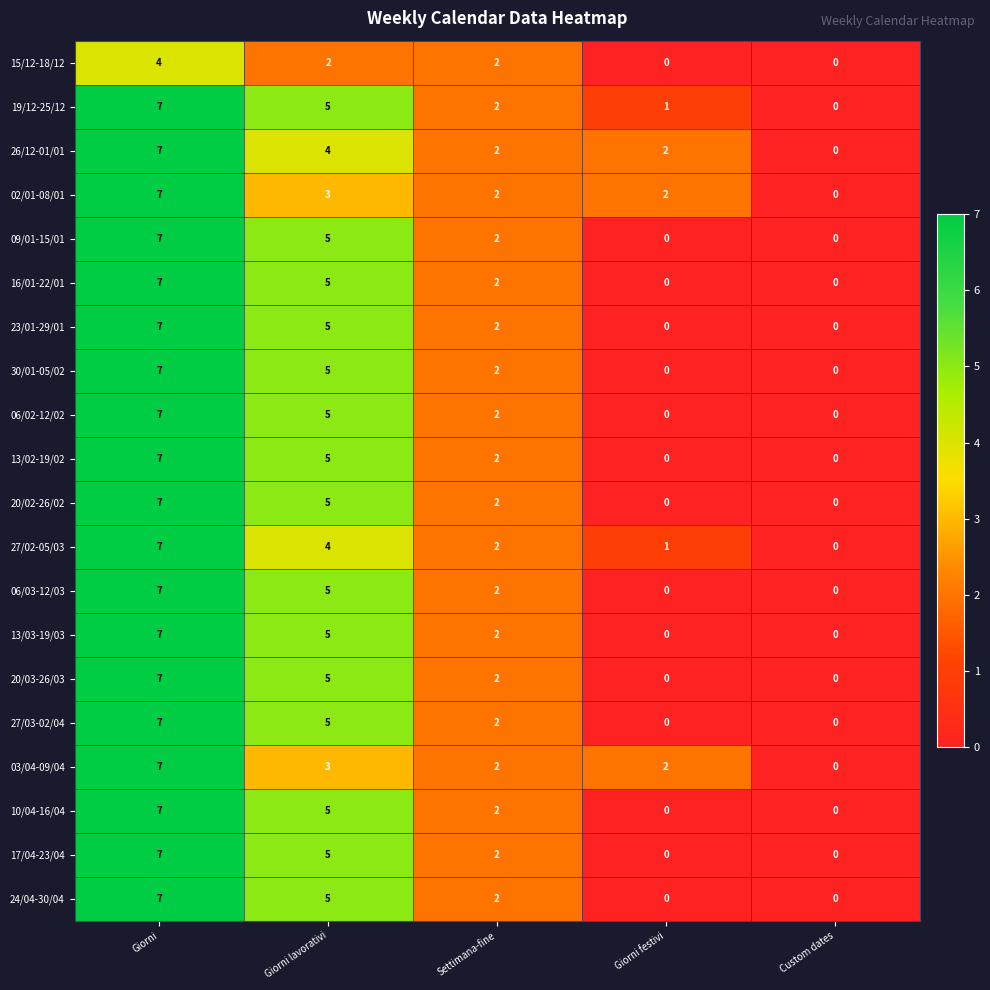

What is the total value across all series at Giorni?

137